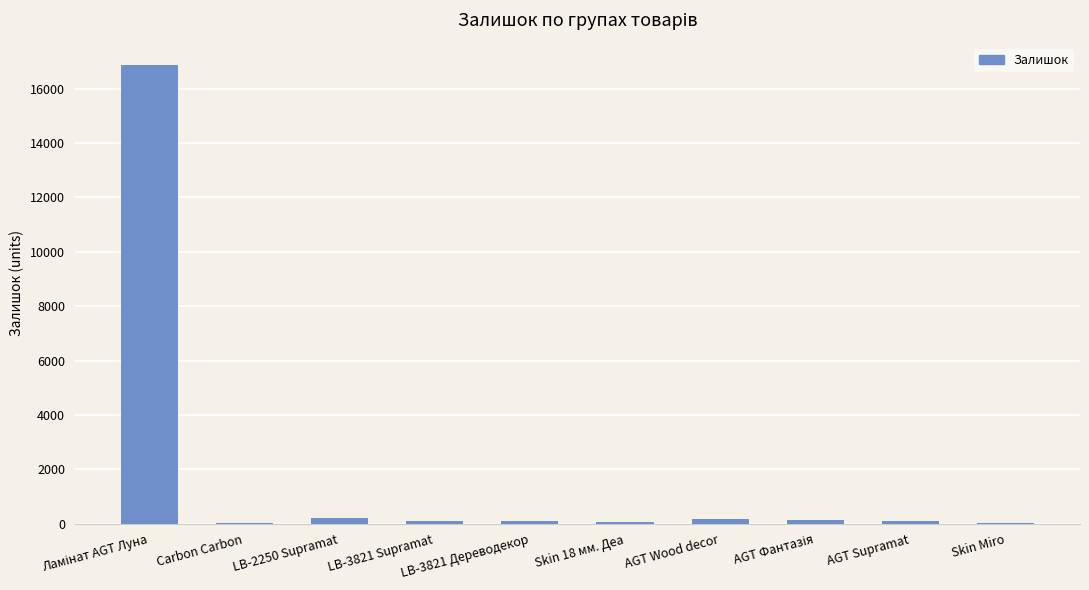

What is the average value?

1776